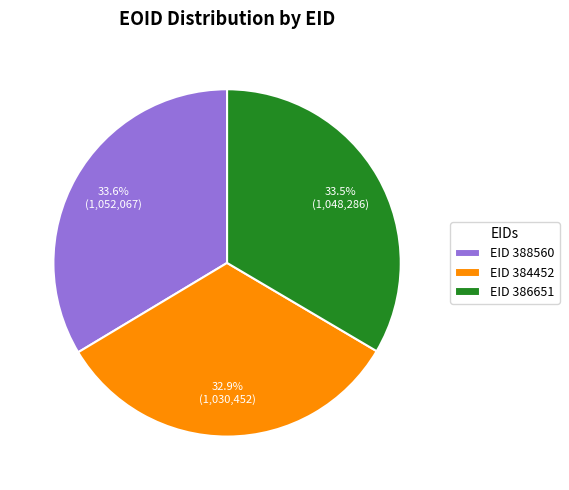

Is there a majority slice in this chart?

No